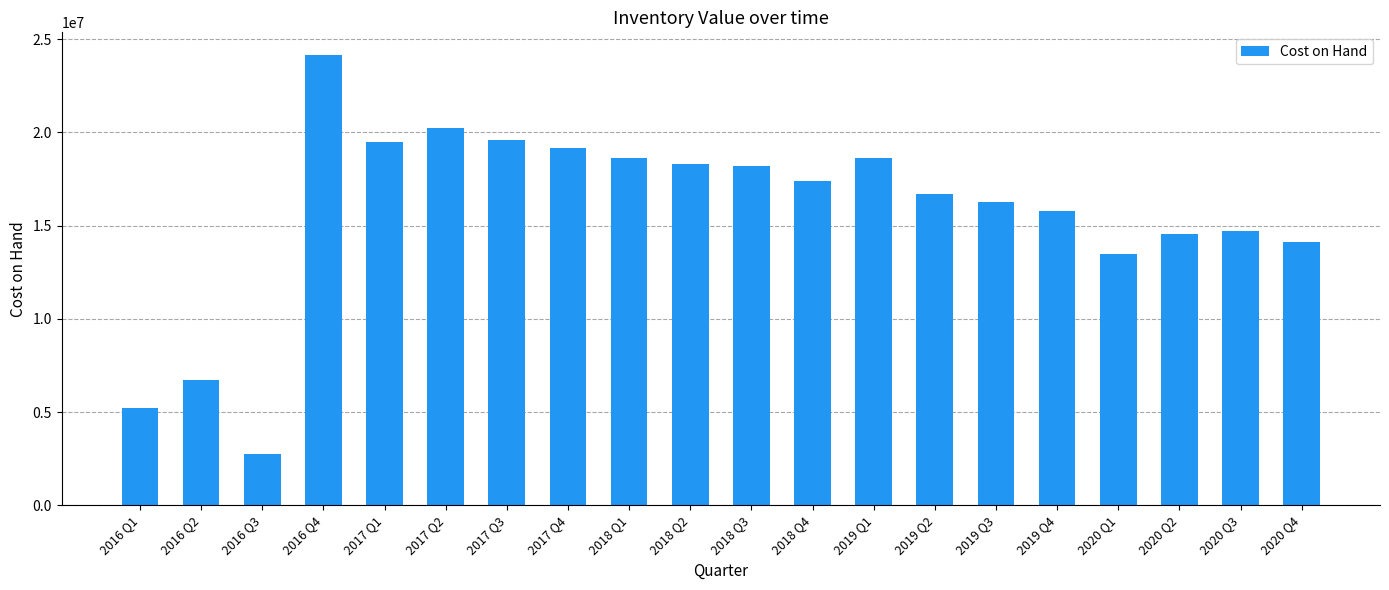

Which has a higher value, 2020 Q1 or 2016 Q2?

2020 Q1